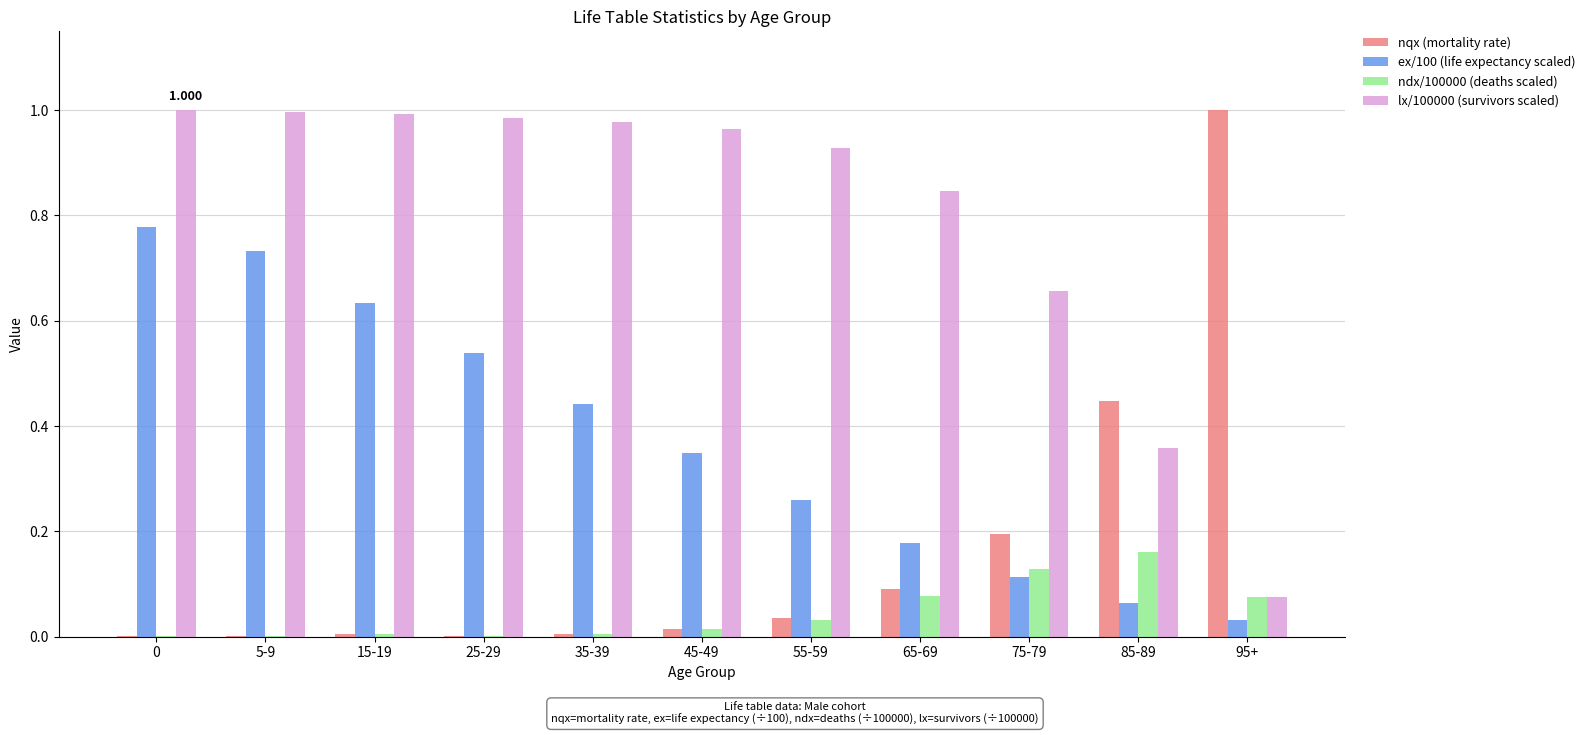

How many groups of bars are there?

11